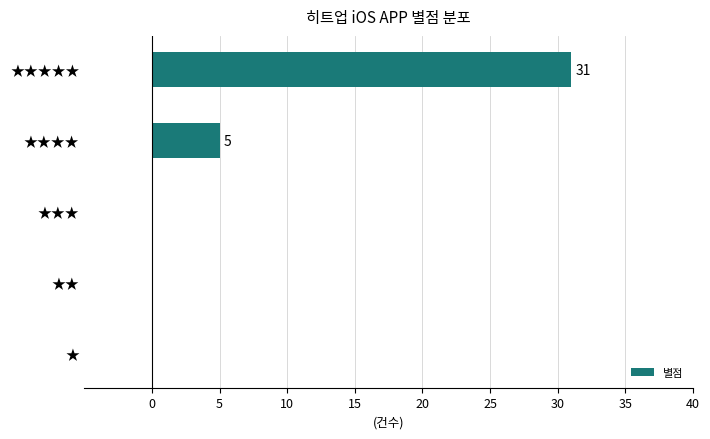

Between ★★★★ and ★, which is larger?

★★★★